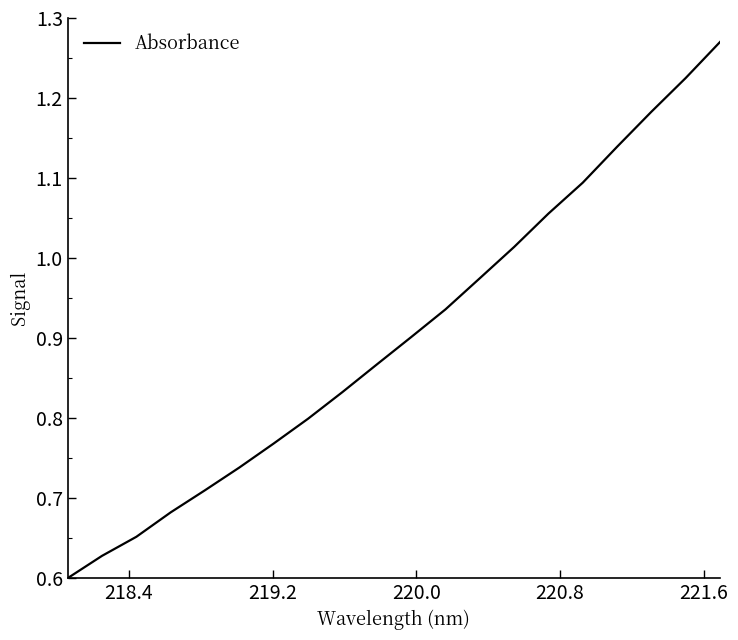

Reading right to left, transcribe all the data shown in this chart.

1.3	1.2	1.2	1.1	1.1	1.1	1.0	1.0	0.9	0.9	0.9	0.8	0.8	0.8	0.7	0.7	0.7	0.7	0.6	0.6